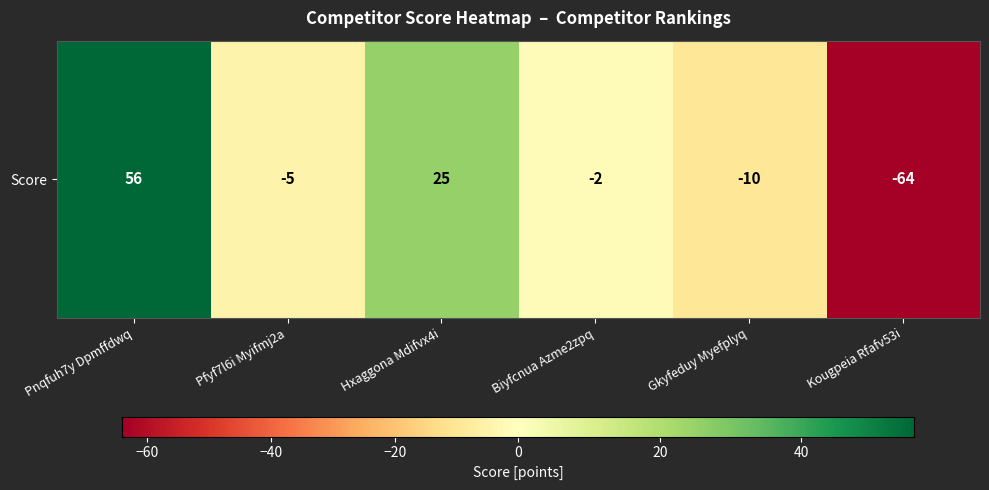

Reading right to left, transcribe all the data shown in this chart.

-64	-10	-2	25	-5	56